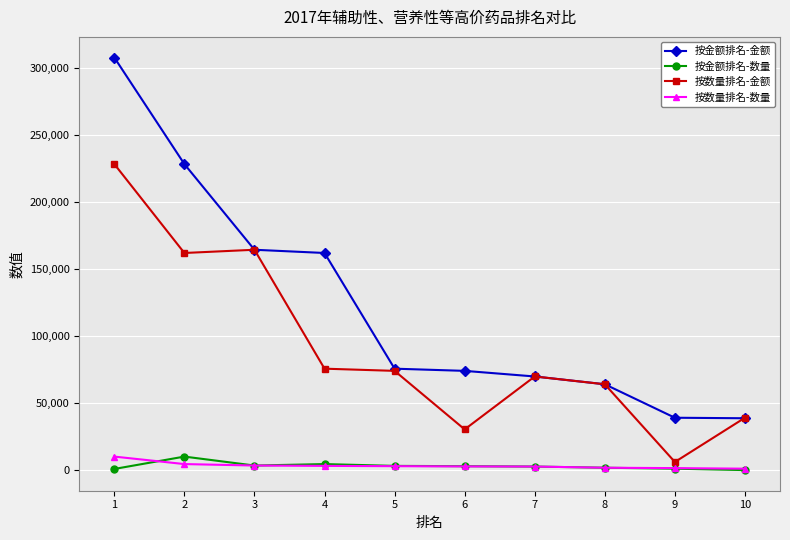

Count the number of data series in this chart.

4